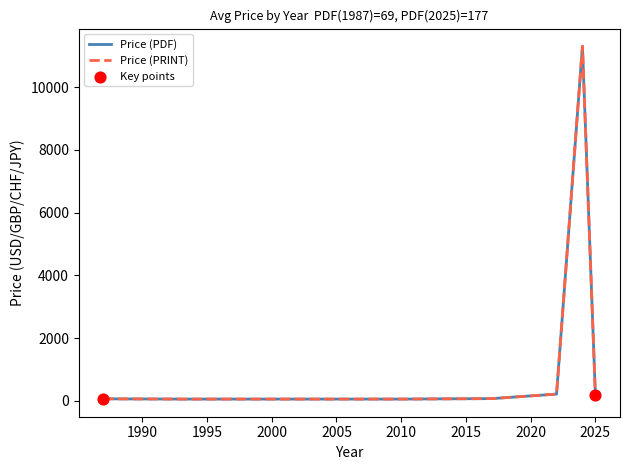

At how many categories does at least one series exceed 7779?

1